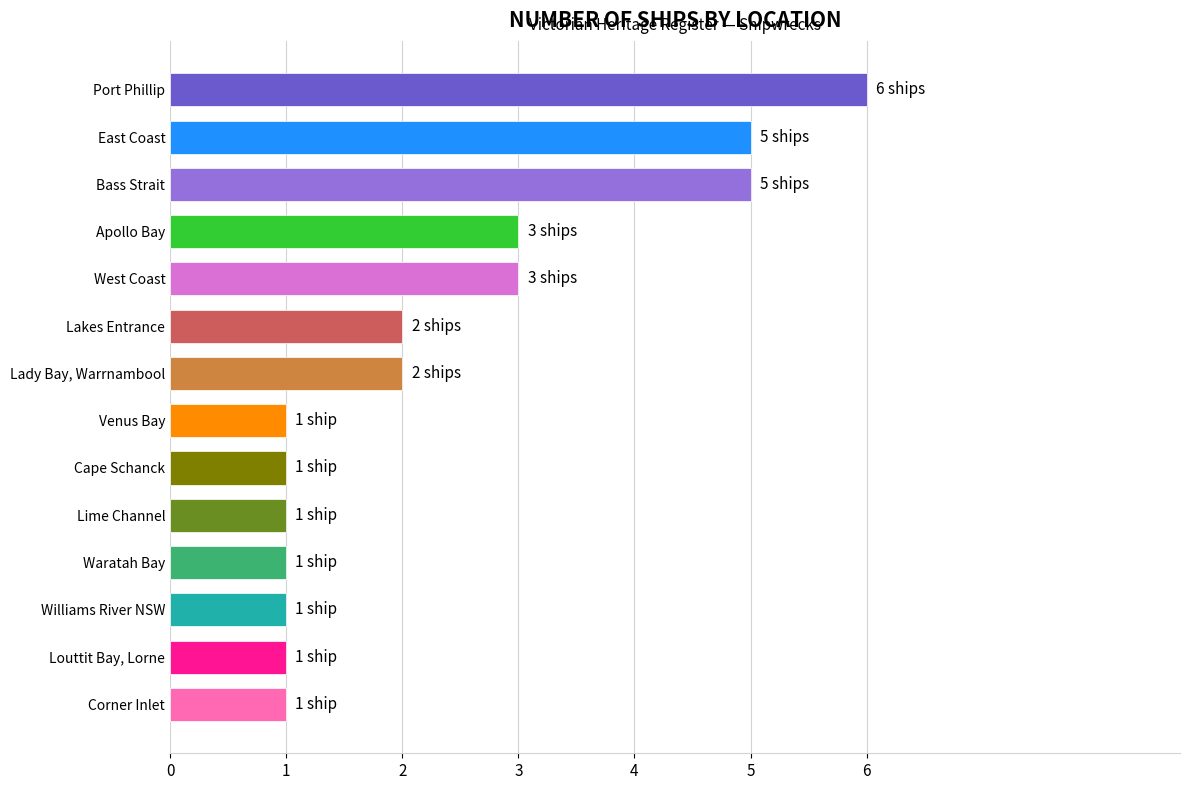

Read the value at East Coast.

5